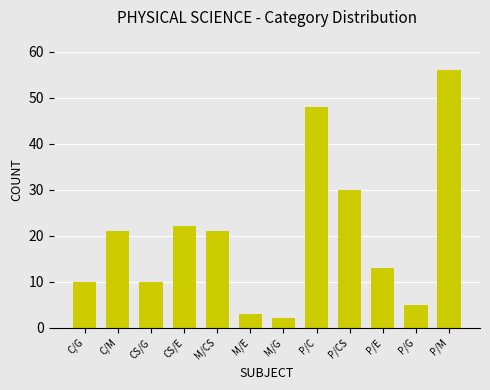

What position from the left is P/G?

11